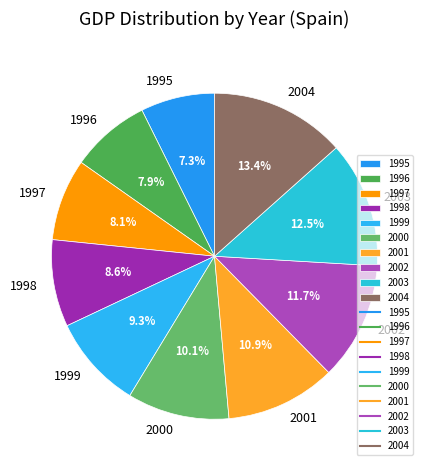

How much of the chart is everything except 1997?

91.9%